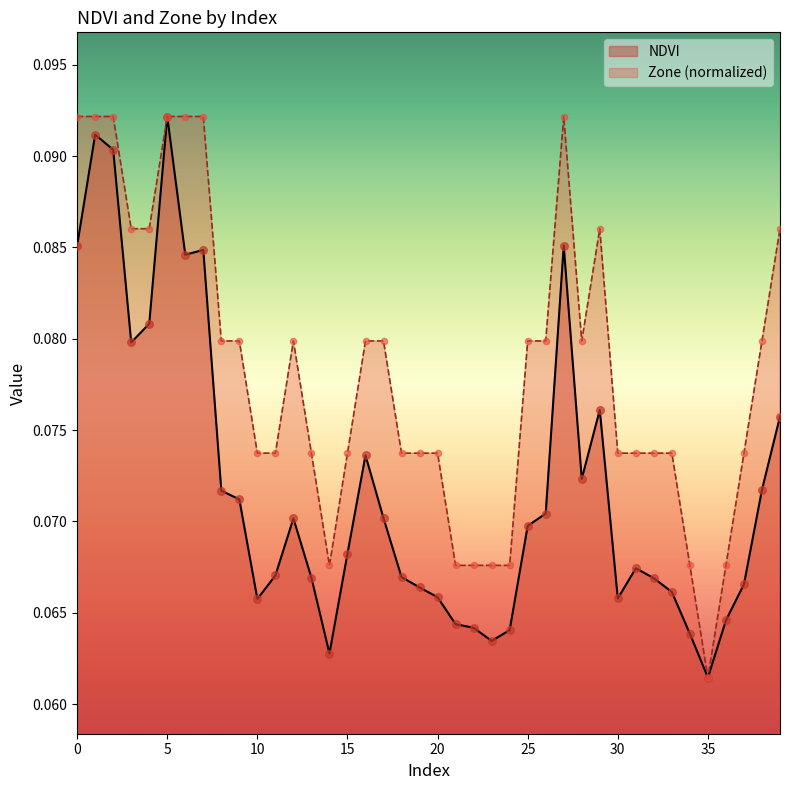

Which series contains the lowest Y value?

NDVI